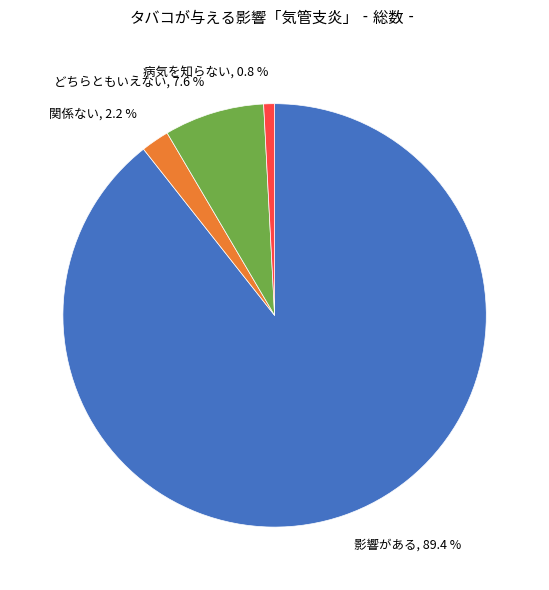

The 病気を知らない slice represents 15% of the pie. True or false?

False